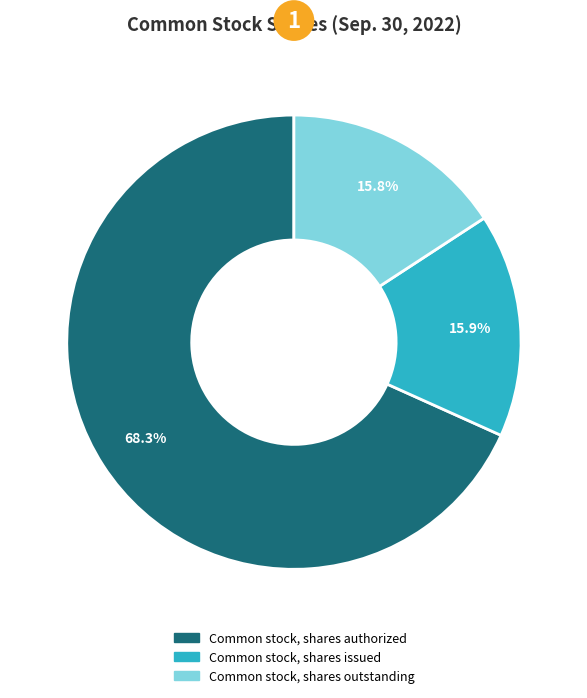

Combined, do Common stock, shares authorized and Common stock, shares issued account for over 50%?

Yes